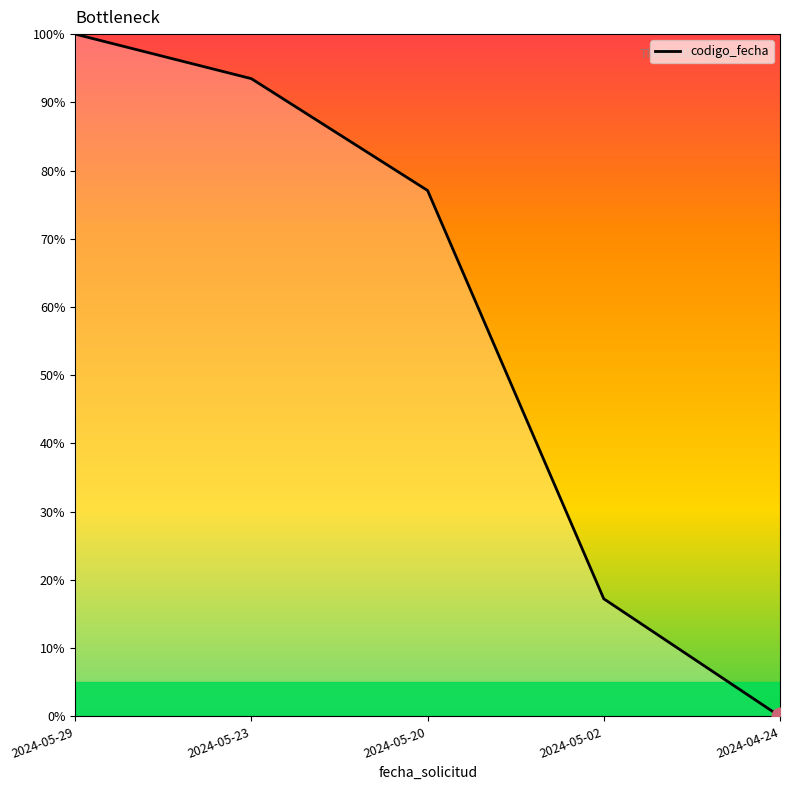

List the labels in order of value, smallest first.

2024-04-24, 2024-05-02, 2024-05-20, 2024-05-23, 2024-05-29